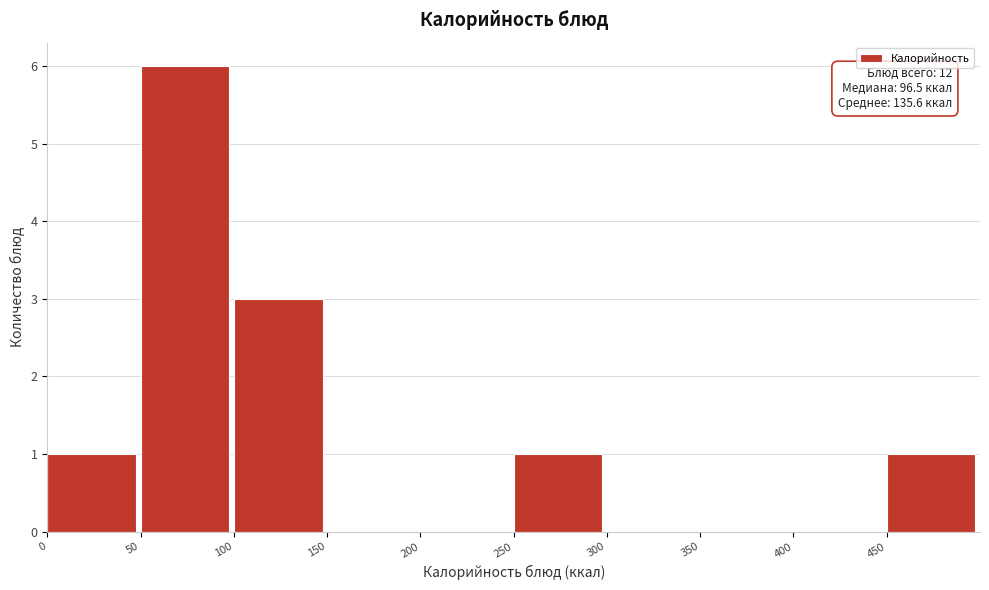

Which range on the x-axis has the tallest bar?

50 to 100